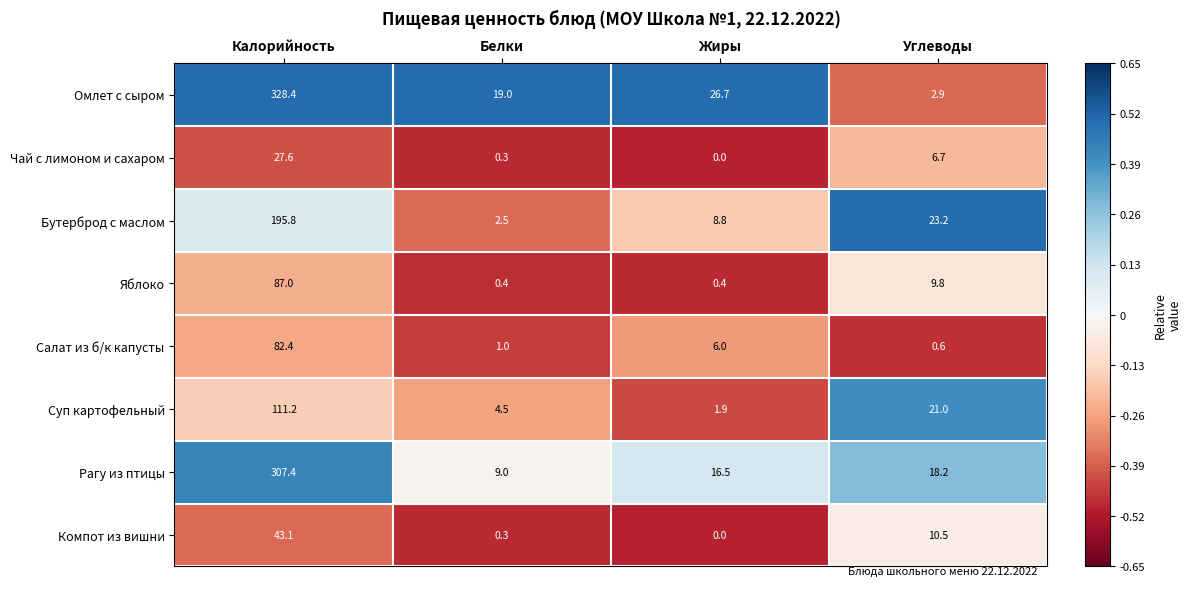

List the series in order of their peak value, lowest first.

Чай с лимоном и сахаром, Компот из вишни, Салат из б/к капусты, Яблоко, Суп картофельный, Бутерброд с маслом, Рагу из птицы, Омлет с сыром